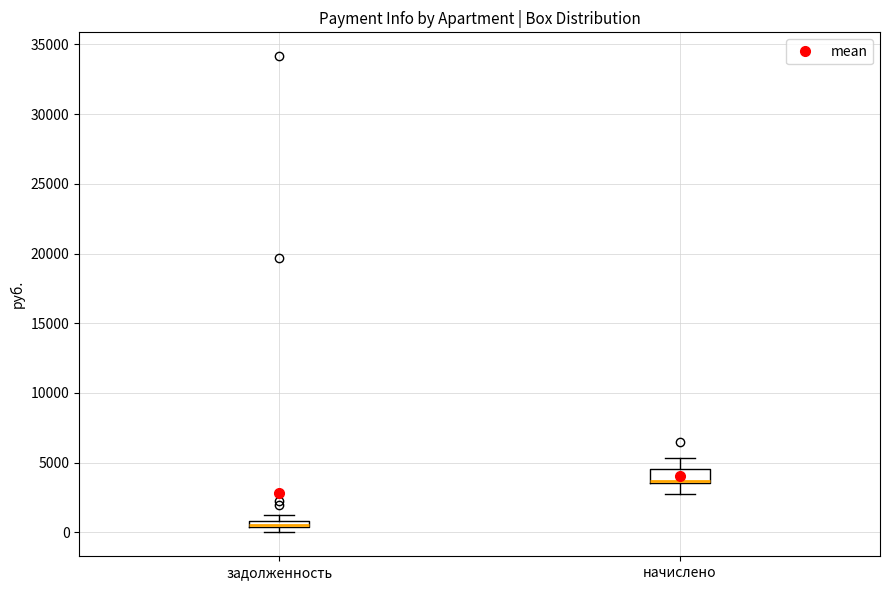

Comparing the boxes themselves (not the whiskers), which one is the tallest?

начислено